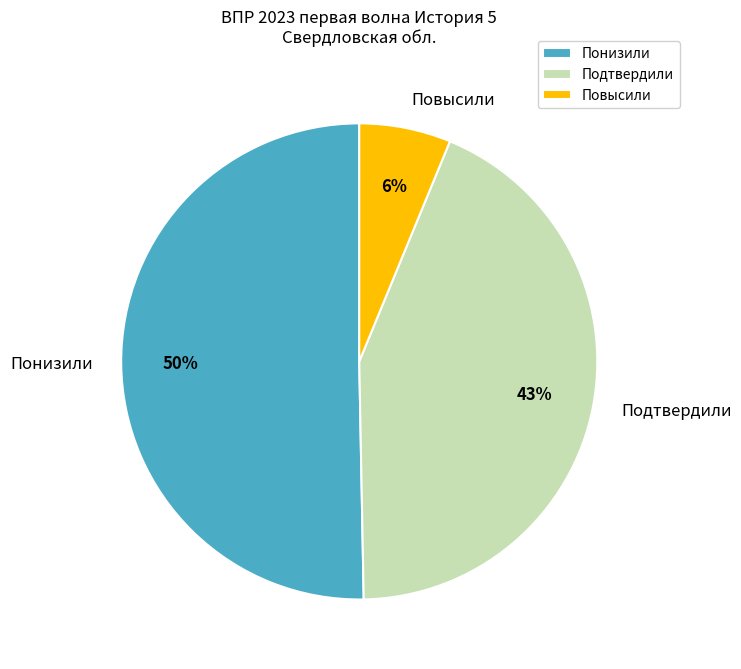

True or false: Понизили accounts for 50% of the total.

True